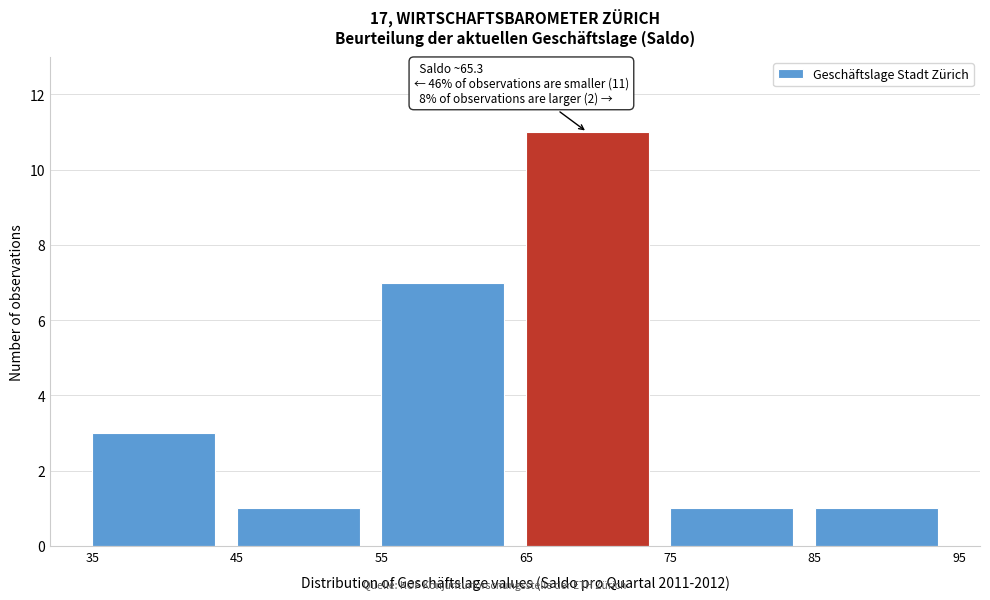

Over which range of the x-axis is the bar tallest?

65 to 75